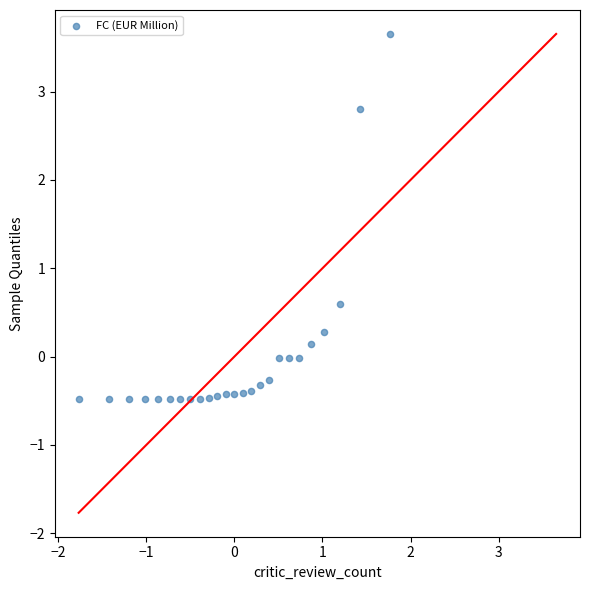

What Y value in the scatter plot is closest to 1?

0.6